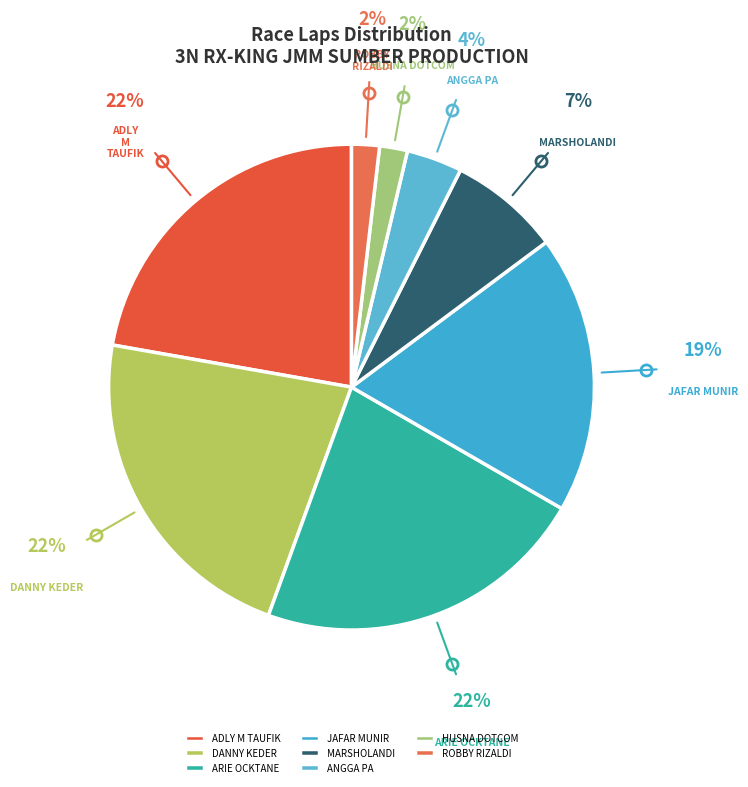

How many segments does this pie chart have?

8